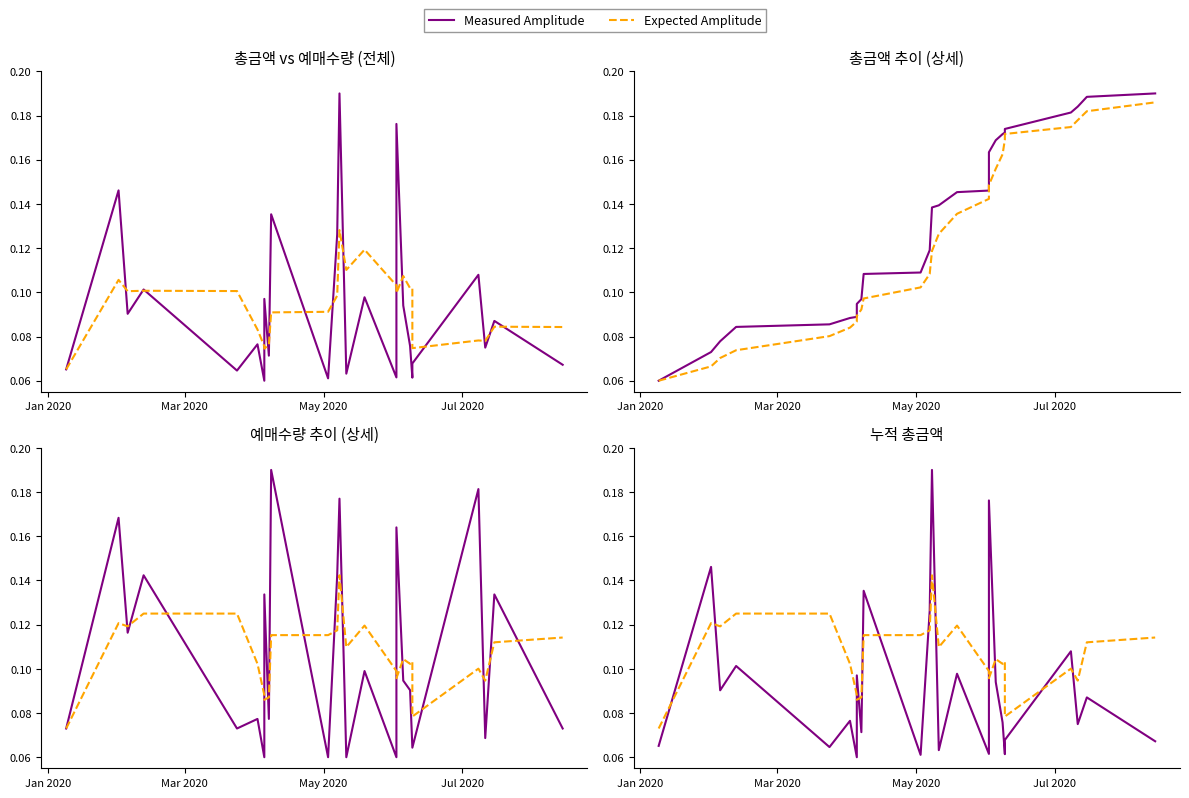

What is the sum of all Measured Amplitude values?

2.3